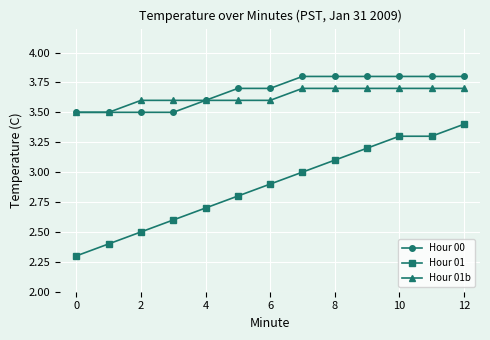

True or false: Hour 01 and Hour 00 intersect in this chart.

False